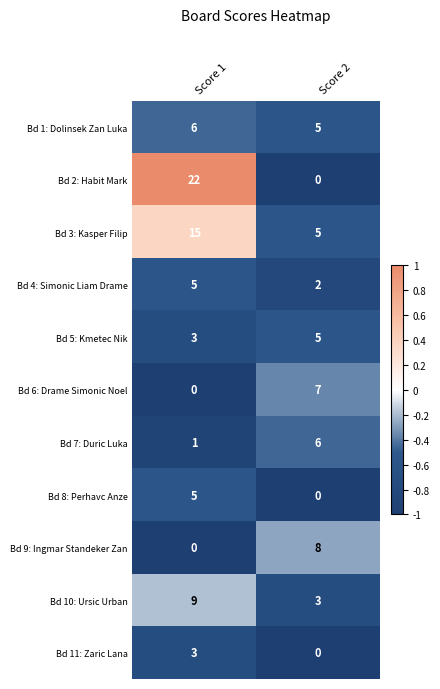

List the labels in order of Bd 3: Kasper Filip value, largest first.

Score 1, Score 2